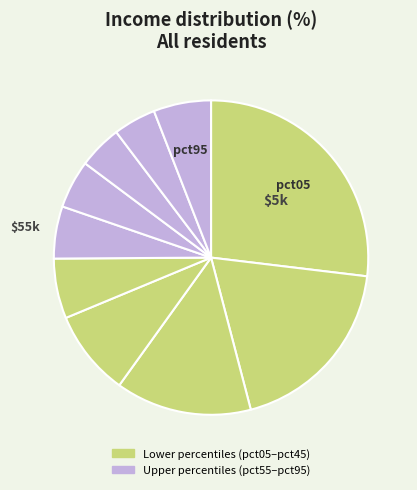

How many slices are in this pie chart?

10